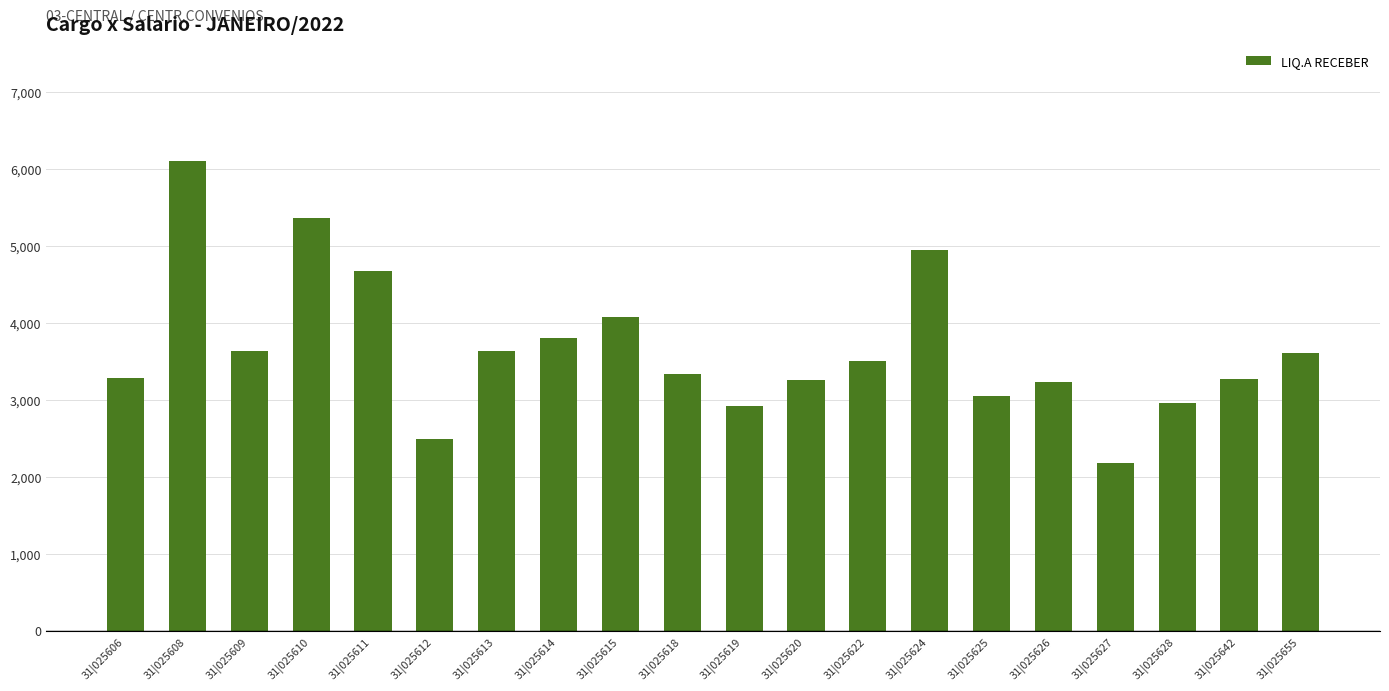

Between 31|025624 and 31|025626, which is larger?

31|025624